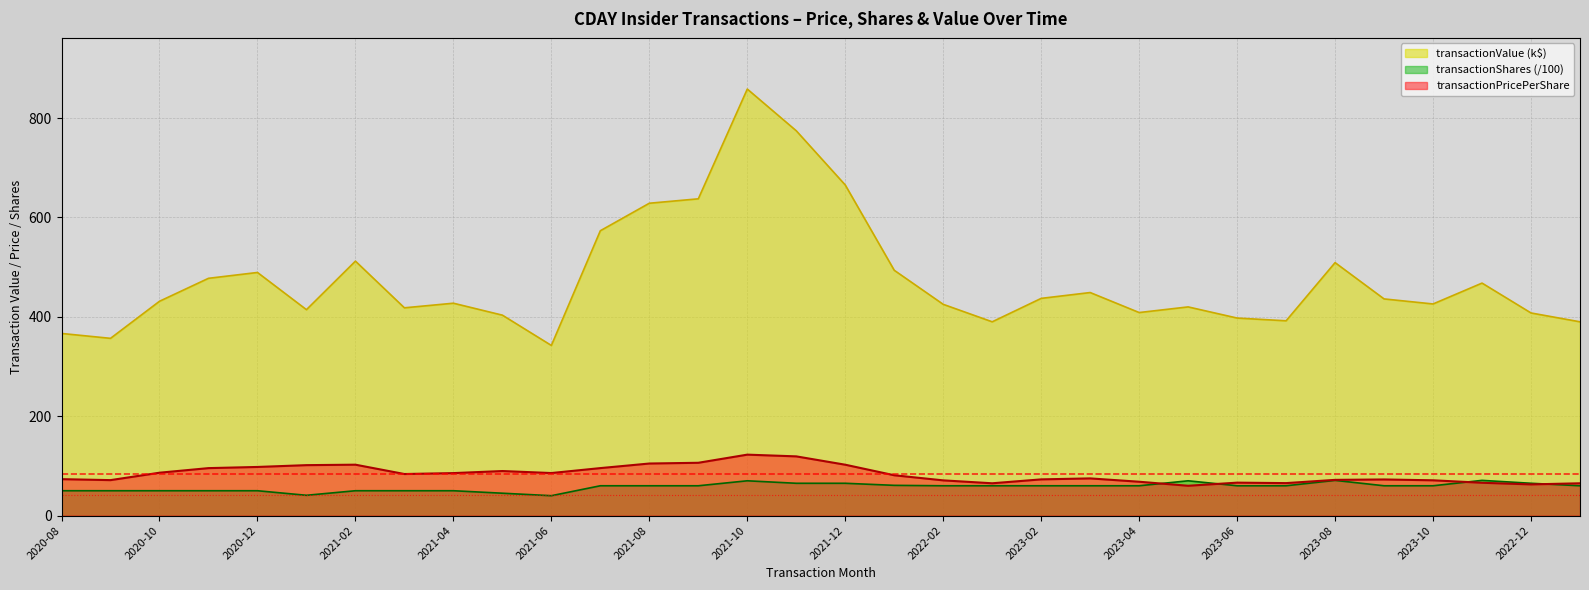

The transactionShares series shows 50.0 at 2020-12. True or false?

True